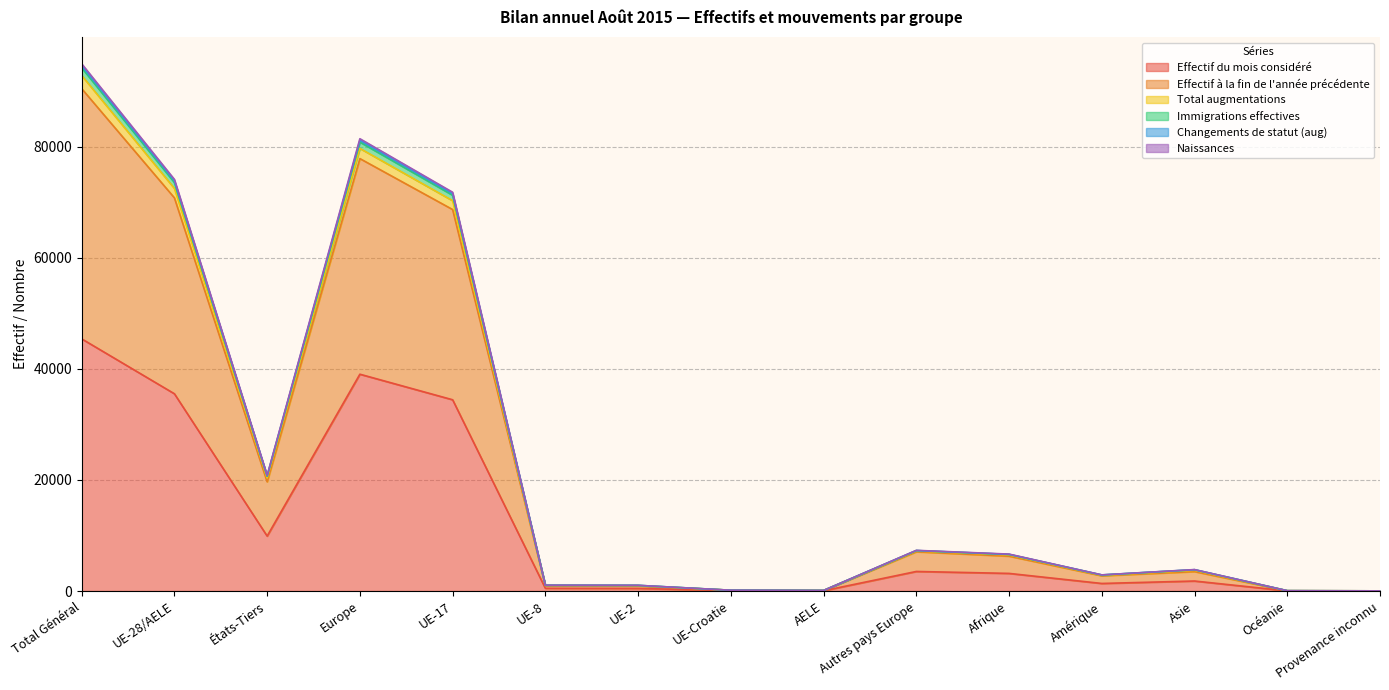

True or false: Total augmentations has a value of 9279 at États-Tiers.

False